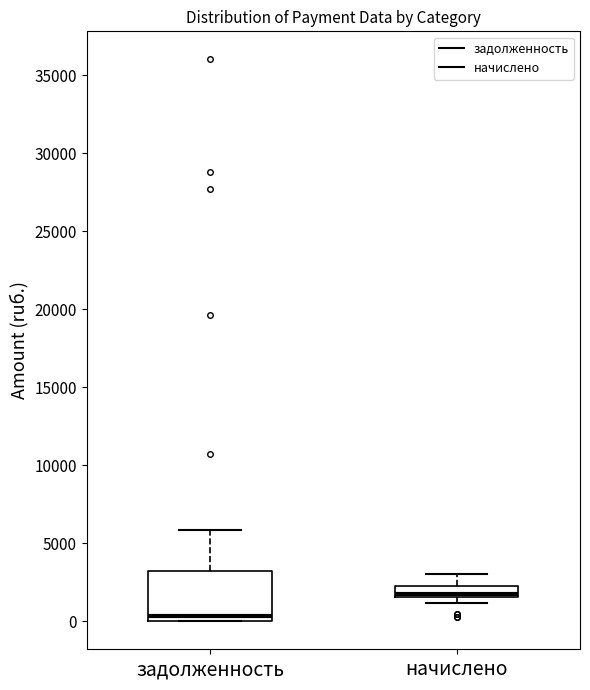

Where does the upper whisker of the box for задолженность end on the y-axis? The values are not printed on the chart, so give them approximately, as read against the axis.

6000